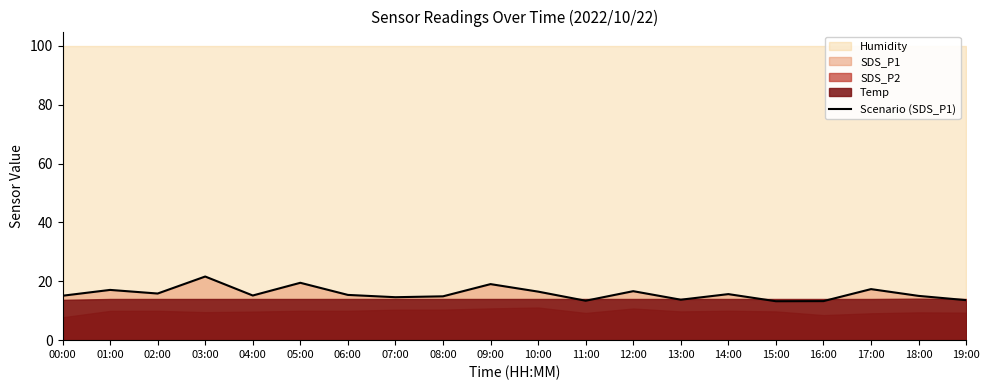

Reading left to right, what are all the values shown in this chart?

00:00=15.1	01:00=17.1	02:00=15.8	03:00=21.6	04:00=15.2	05:00=19.5	06:00=15.4	07:00=14.6	08:00=14.9	09:00=19.1	10:00=16.5	11:00=13.4	12:00=16.6	13:00=13.8	14:00=15.7	15:00=13.2	16:00=13.3	17:00=17.4	18:00=15.1	19:00=13.6